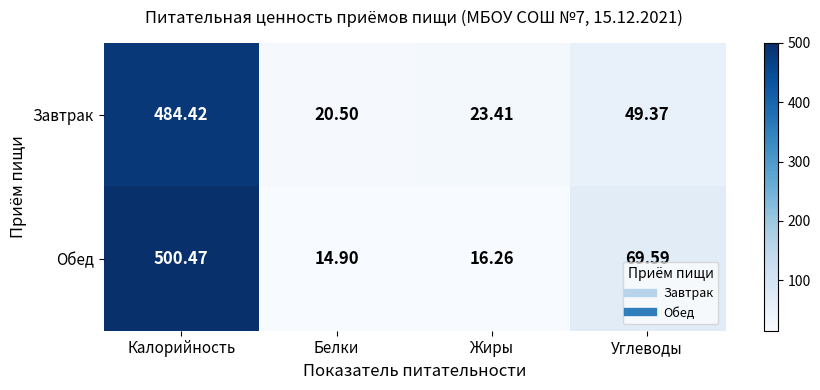

Between Калорийность and Жиры, which series saw the biggest shift?

Обед